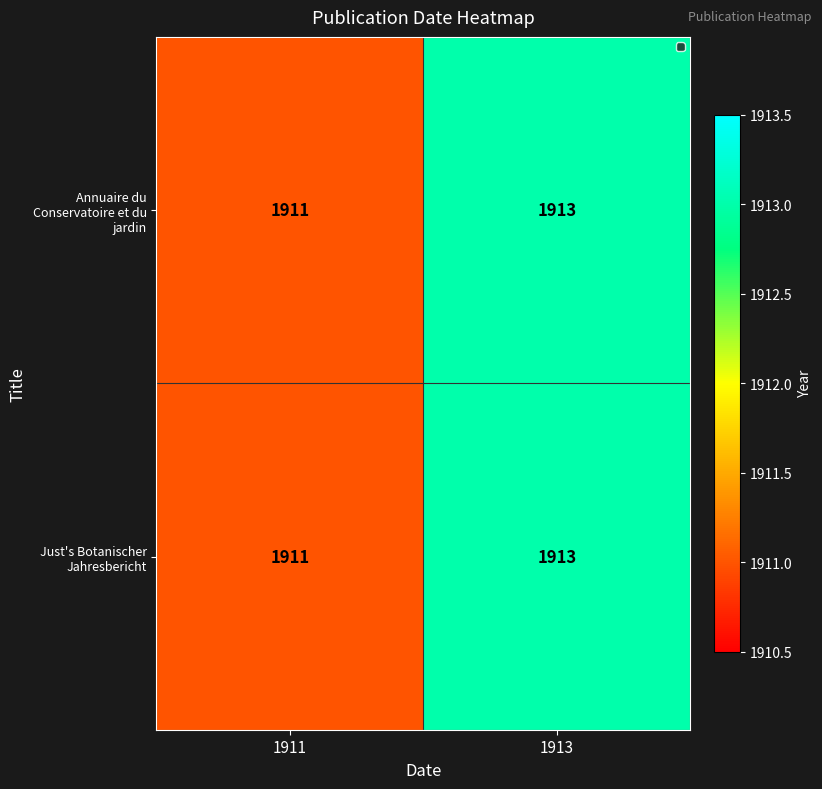

Which label corresponds to the largest value in the chart?

1913